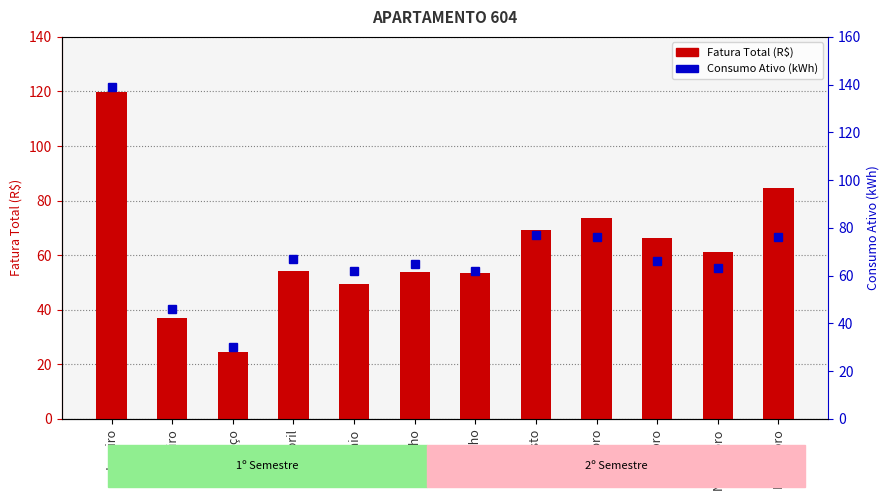

What is the spread (max minus min) of values at Dezembro?

8.5